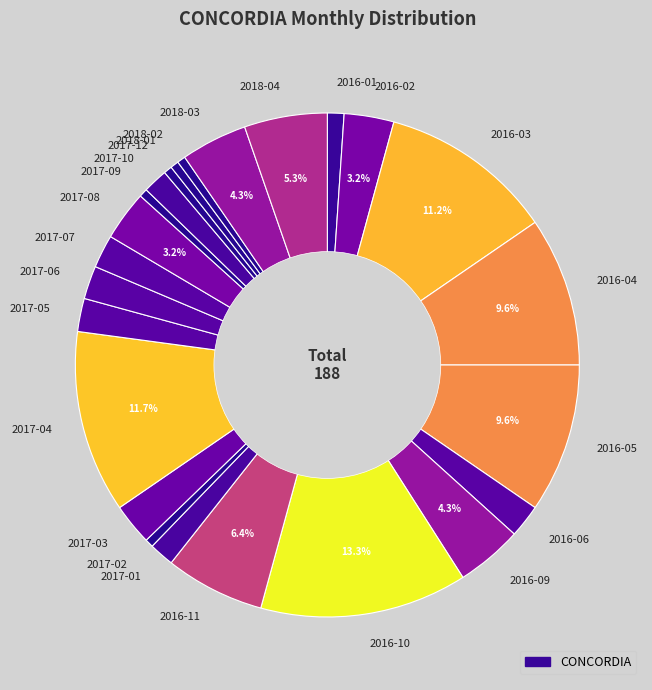

To the nearest percent, what percentage of the pie is 2016-06?

2%